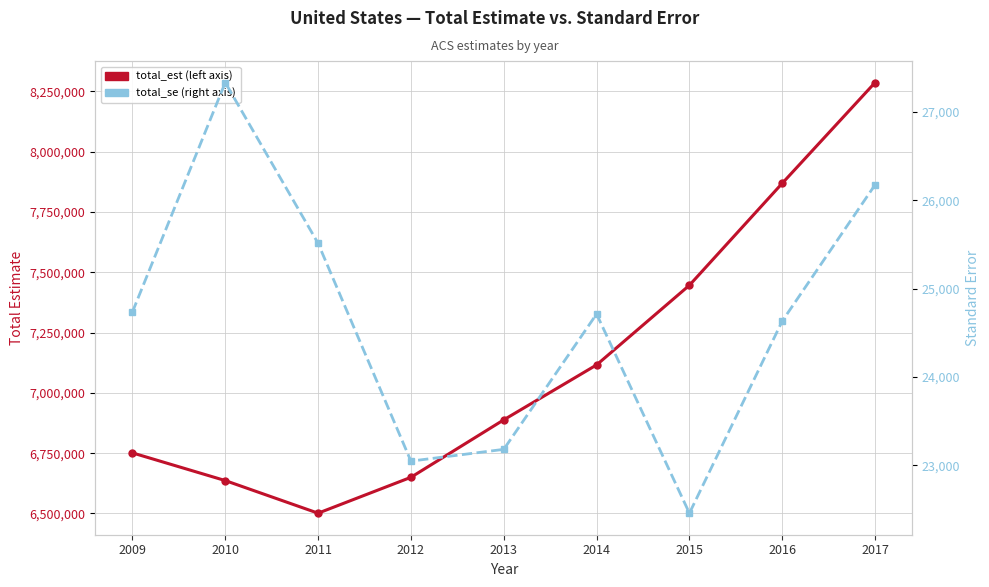

What is the value of the total_est (left axis) point at the 3rd from the left?

6501090.0